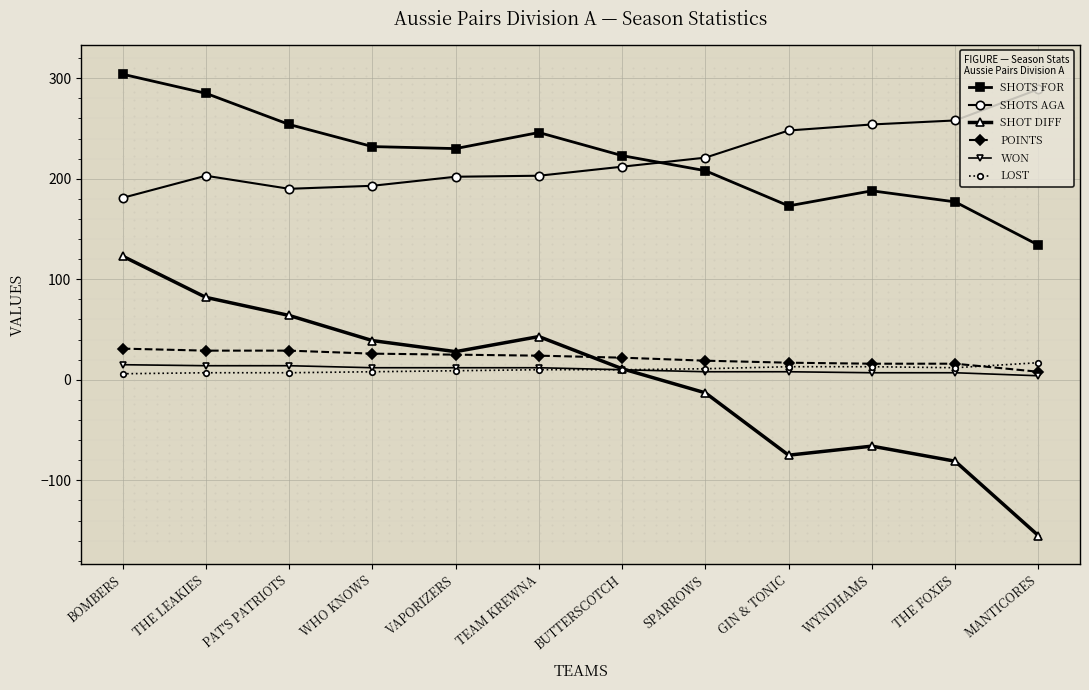

Which series changed the most between TEAM KREWNA and SPARROWS?

SHOT DIFF